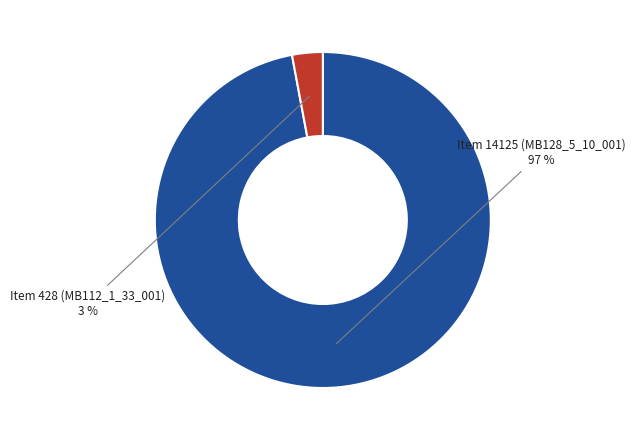

How many slices are in this pie chart?

2